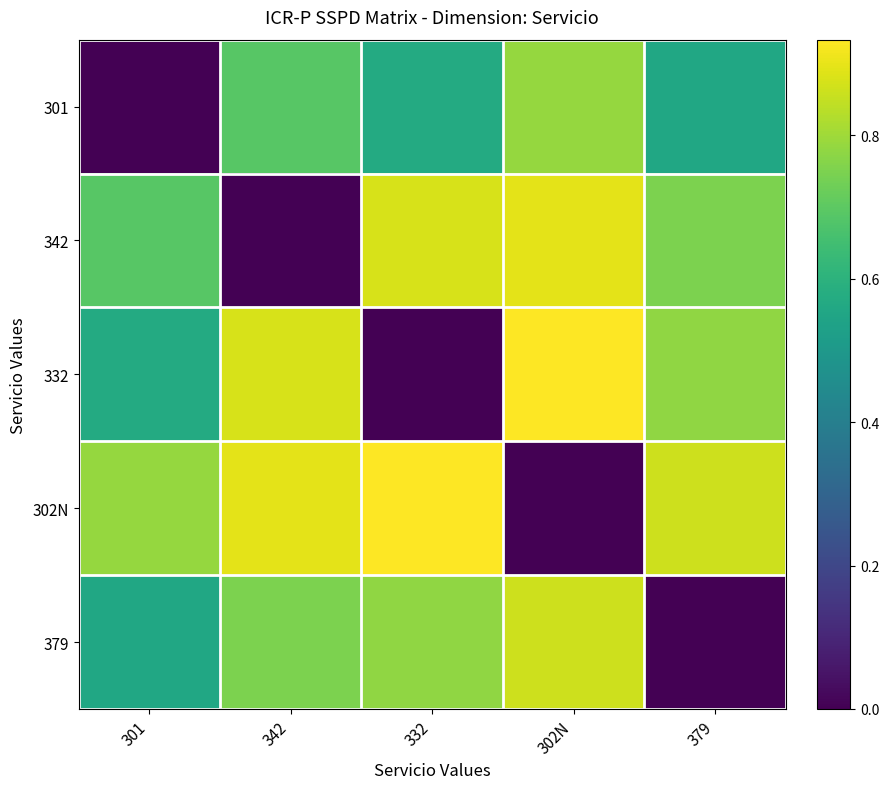

Reading left to right, extract all data points from this chart.

301: 301=0.0	342=0.7	332=0.6	302N=0.8	379=0.6
342: 301=0.7	342=0.0	332=0.9	302N=0.9	379=0.8
332: 301=0.6	342=0.9	332=0.0	302N=0.9	379=0.8
302N: 301=0.8	342=0.9	332=0.9	302N=0.0	379=0.9
379: 301=0.6	342=0.8	332=0.8	302N=0.9	379=0.0